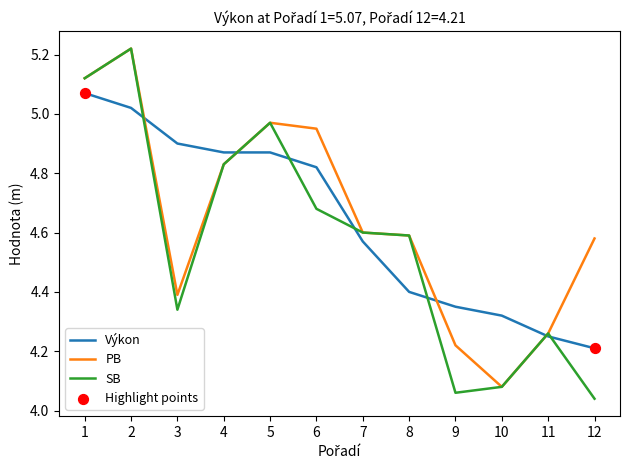

What is the total value across all series at 5?

14.8